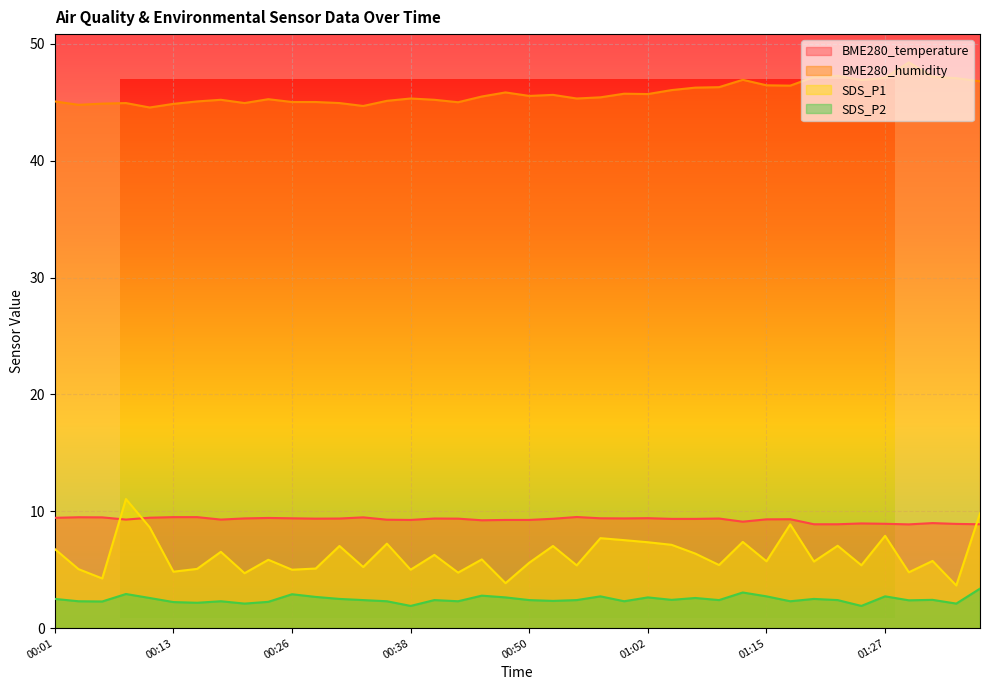

What is the sum of the BME280_temperature values at 00:35 and 00:04?

18.8